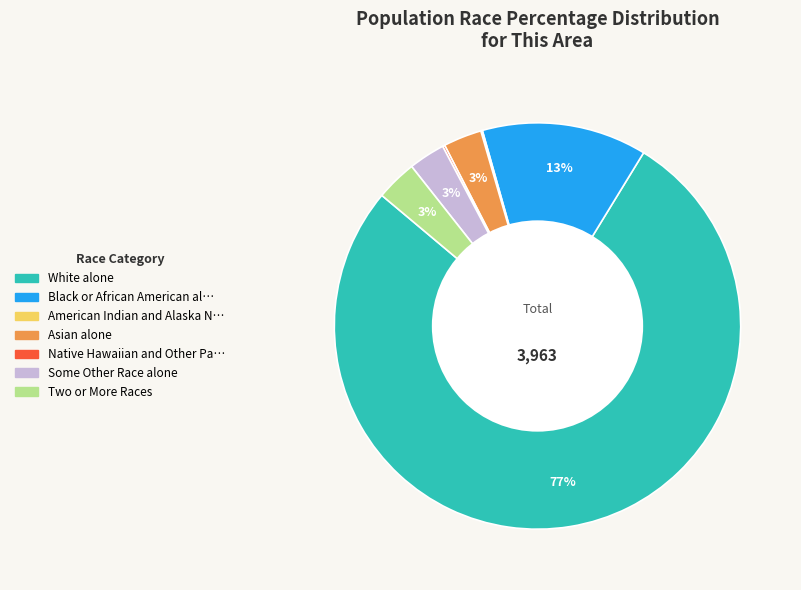

Does any single category account for the majority?

Yes